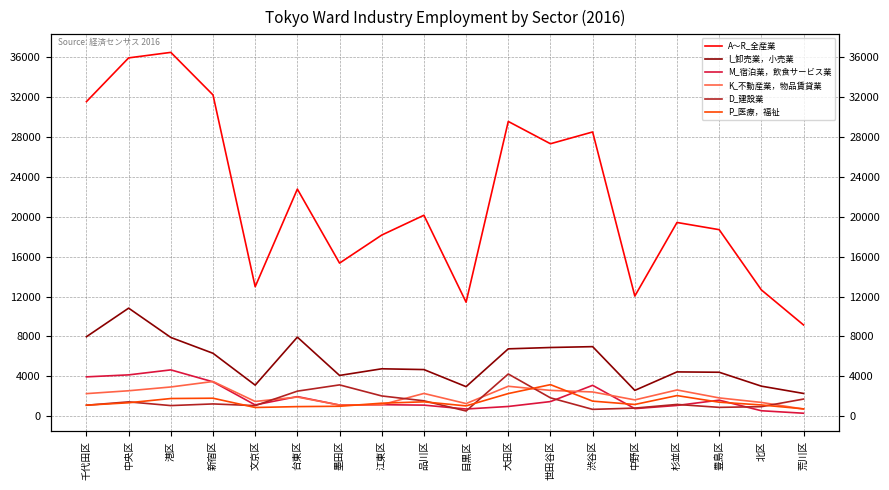

True or false: K_不動産業，物品賃貸業 and I_卸売業，小売業 intersect in this chart.

False